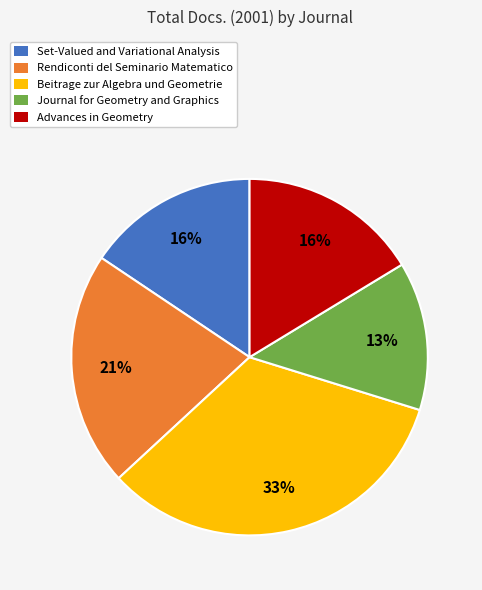

How many segments does this pie chart have?

5